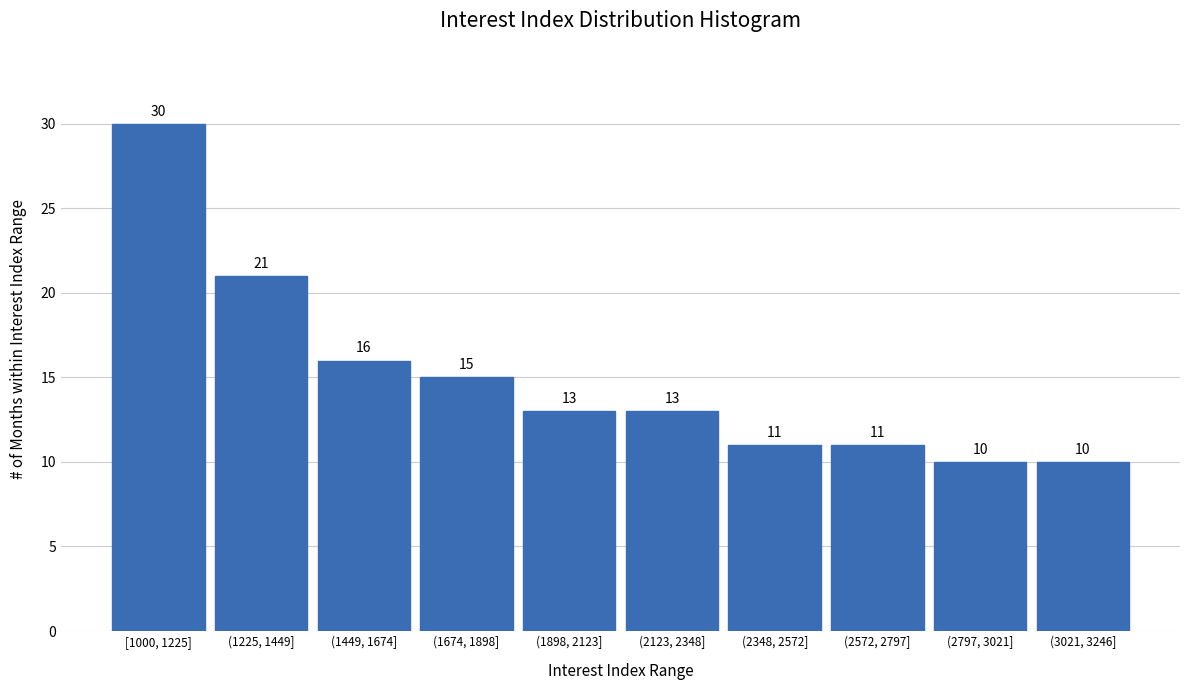

Reading left to right, list all the values displayed in this chart.

30	21	16	15	13	13	11	11	10	10